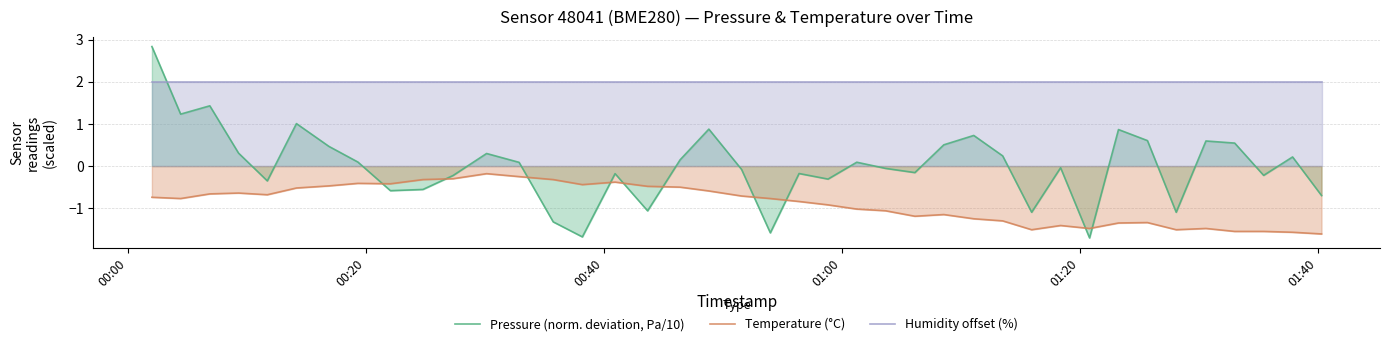

In Temperature (°C), how many points are higher than both neighbors (excluding endpoints)?

8